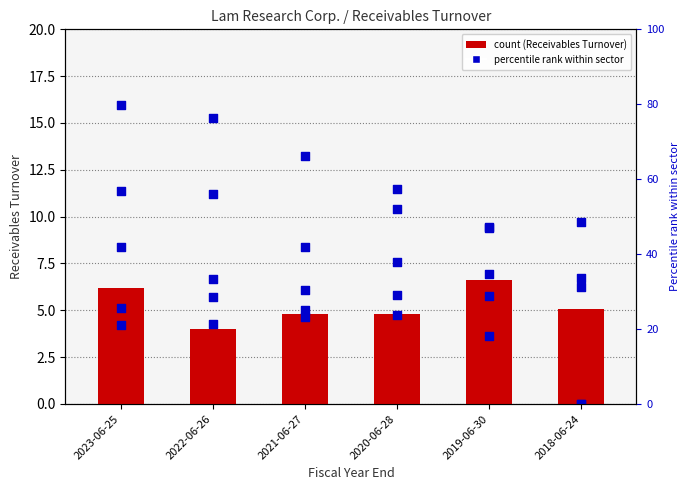

Is the value of Lam Research Corp. at 2020-06-28 greater than the value of Analog Devices Inc. at 2018-06-24?

No